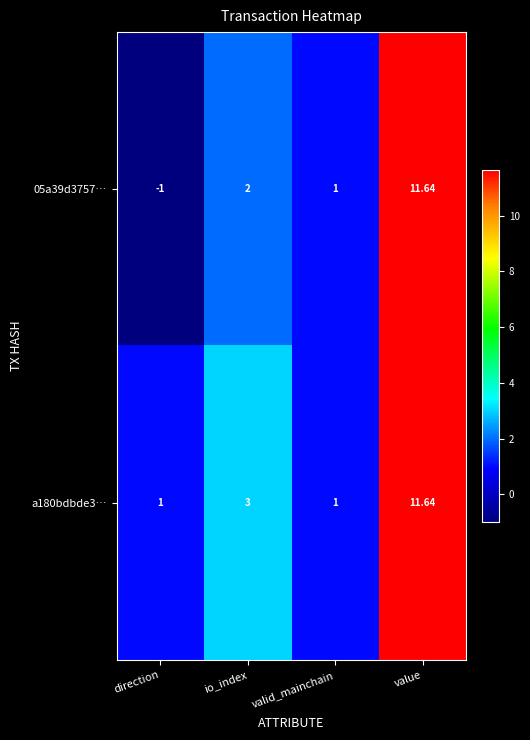

Which category has the highest value in the 05a39d3757… series?

value